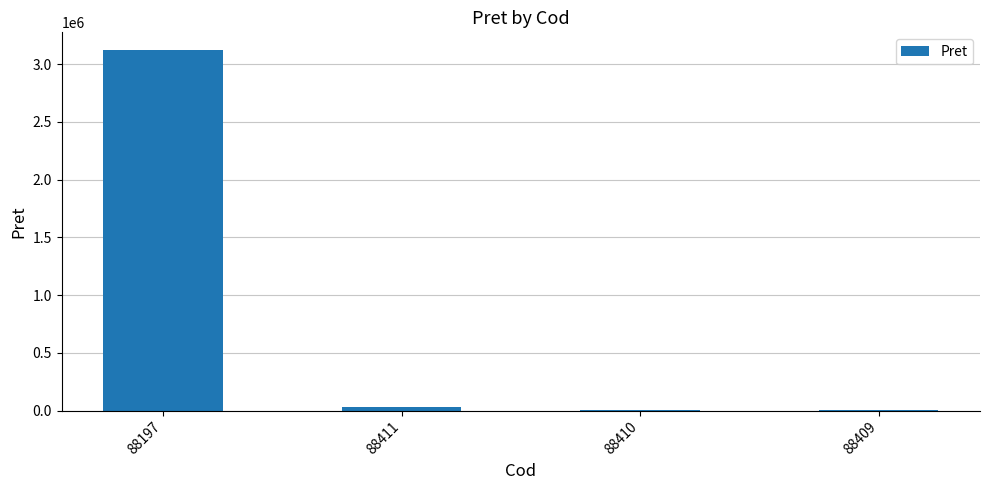

Is it true that the value at 88409 is 2347.2?

True